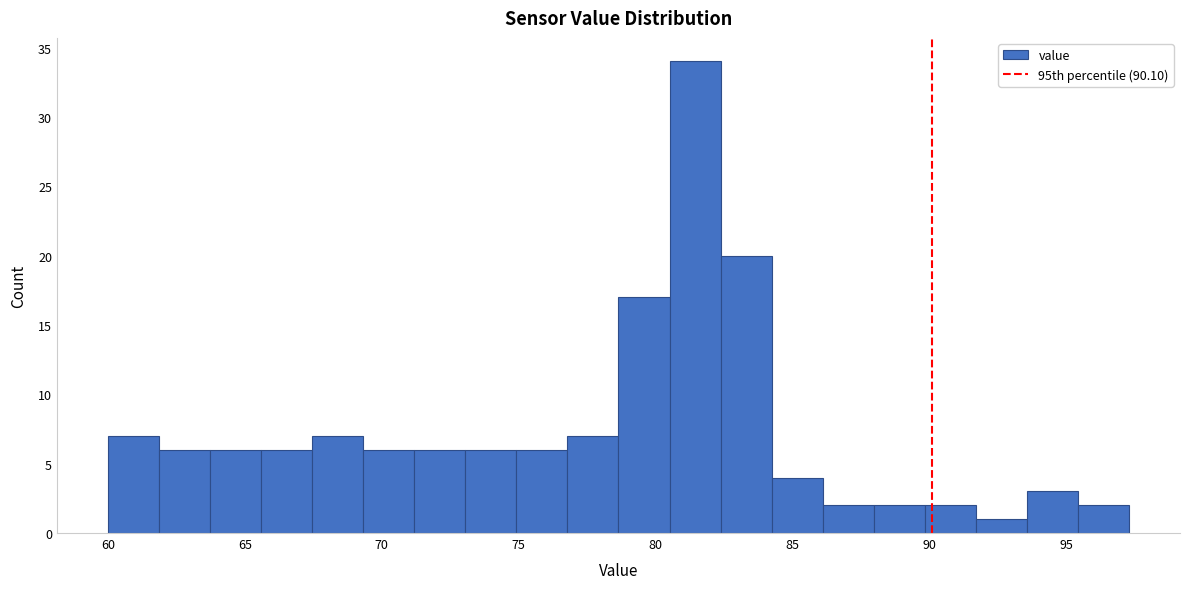

Around what value on the x-axis is the tallest bar? Give the approximate position of its centre, as read against the axis.

81.5